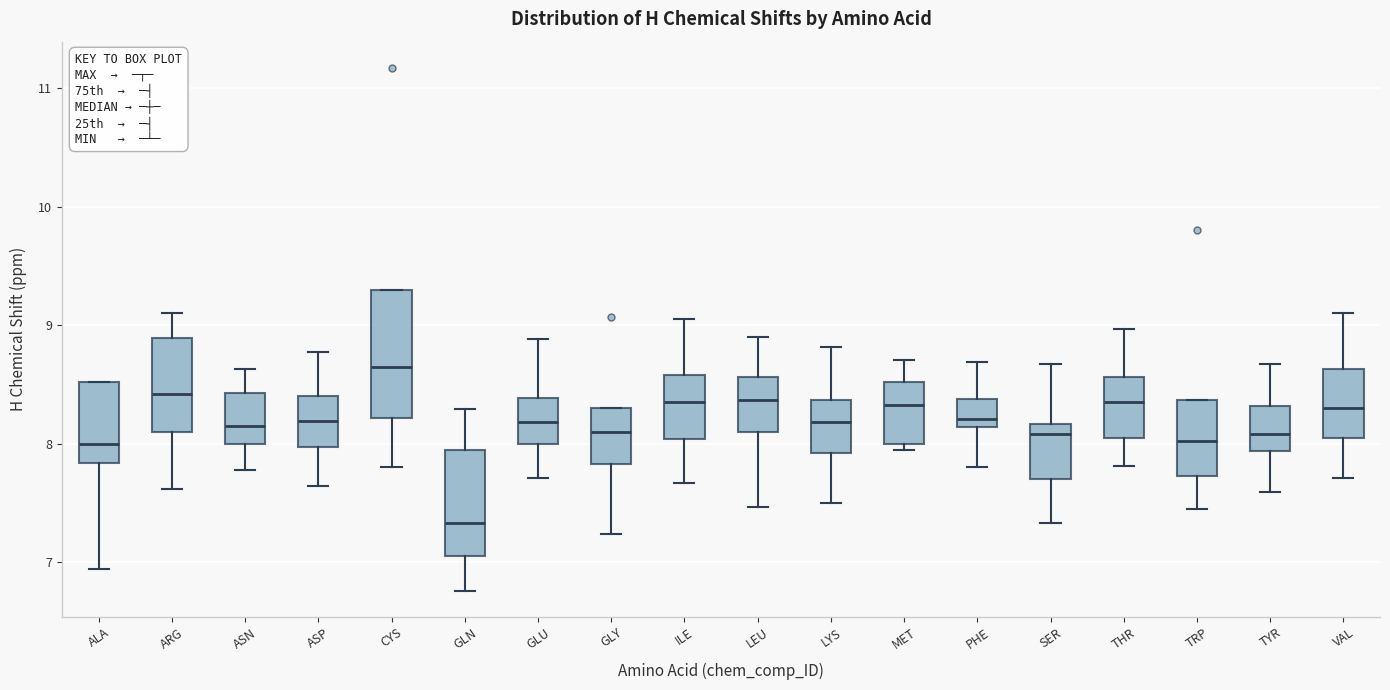

Reading left to right, read every box against the y-axis: the position of its median line, the range the box covers, and the ends of its whiskers. The values are not printed on the chart, so give them approximately, as read against the axis.

ALA: median 8.0, box 7.8 to 8.5, whiskers 6.9 to 8.5
ARG: median 8.4, box 8.1 to 8.9, whiskers 7.6 to 9.1
ASN: median 8.2, box 8.0 to 8.4, whiskers 7.8 to 8.6
ASP: median 8.2, box 8.0 to 8.4, whiskers 7.6 to 8.8
CYS: median 8.7, box 8.2 to 9.3, whiskers 7.8 to 9.3
GLN: median 7.3, box 7.1 to 8.0, whiskers 6.8 to 8.3
GLU: median 8.2, box 8.0 to 8.4, whiskers 7.7 to 8.9
GLY: median 8.1, box 7.8 to 8.3, whiskers 7.2 to 8.3
ILE: median 8.4, box 8.0 to 8.6, whiskers 7.7 to 9.1
LEU: median 8.4, box 8.1 to 8.6, whiskers 7.5 to 8.9
LYS: median 8.2, box 7.9 to 8.4, whiskers 7.5 to 8.8
MET: median 8.3, box 8.0 to 8.5, whiskers 8.0 (just below the box's lower edge) to 8.7
PHE: median 8.2, box 8.1 to 8.4, whiskers 7.8 to 8.7
SER: median 8.1, box 7.7 to 8.2, whiskers 7.3 to 8.7
THR: median 8.4, box 8.1 to 8.6, whiskers 7.8 to 9.0
TRP: median 8.0, box 7.7 to 8.4, whiskers 7.5 to 8.4
TYR: median 8.1, box 7.9 to 8.3, whiskers 7.6 to 8.7
VAL: median 8.3, box 8.1 to 8.6, whiskers 7.7 to 9.1